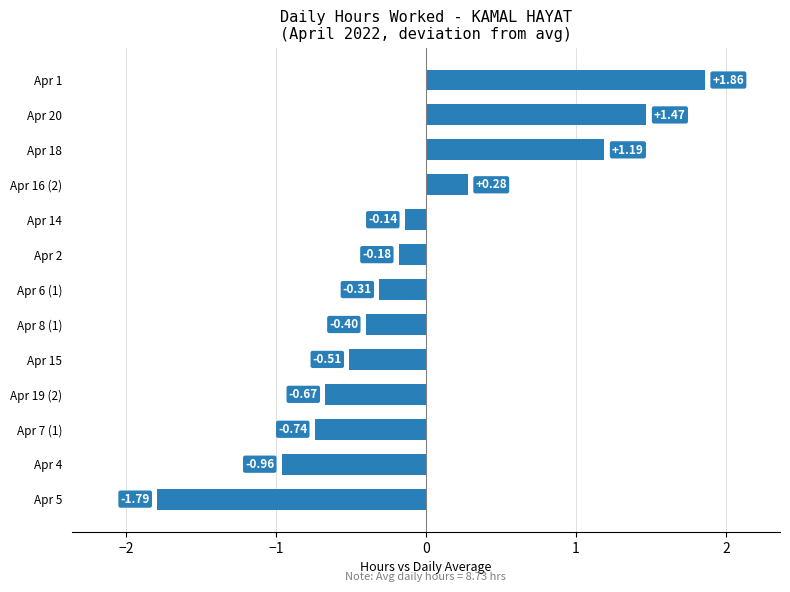

What is the sum of all values?

-0.9